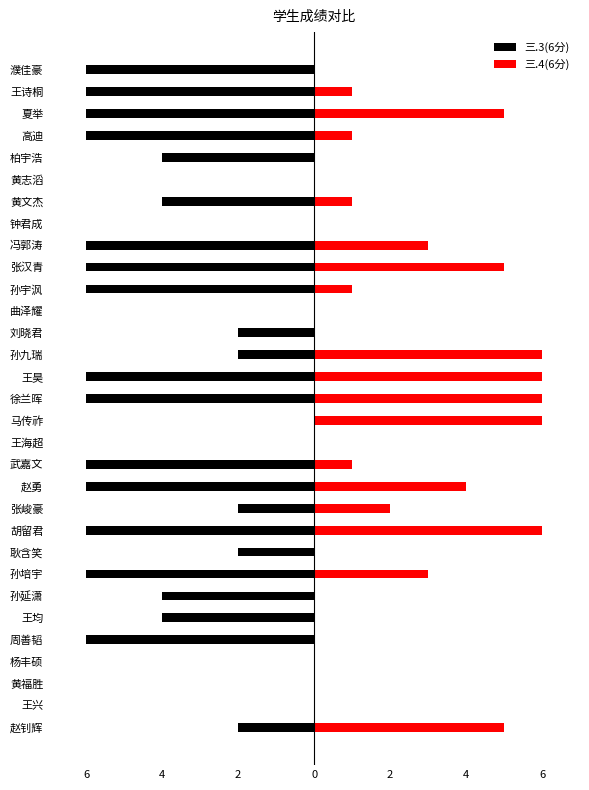

The value of 三.4(6分) at 黄福胜 is 3. True or false?

False